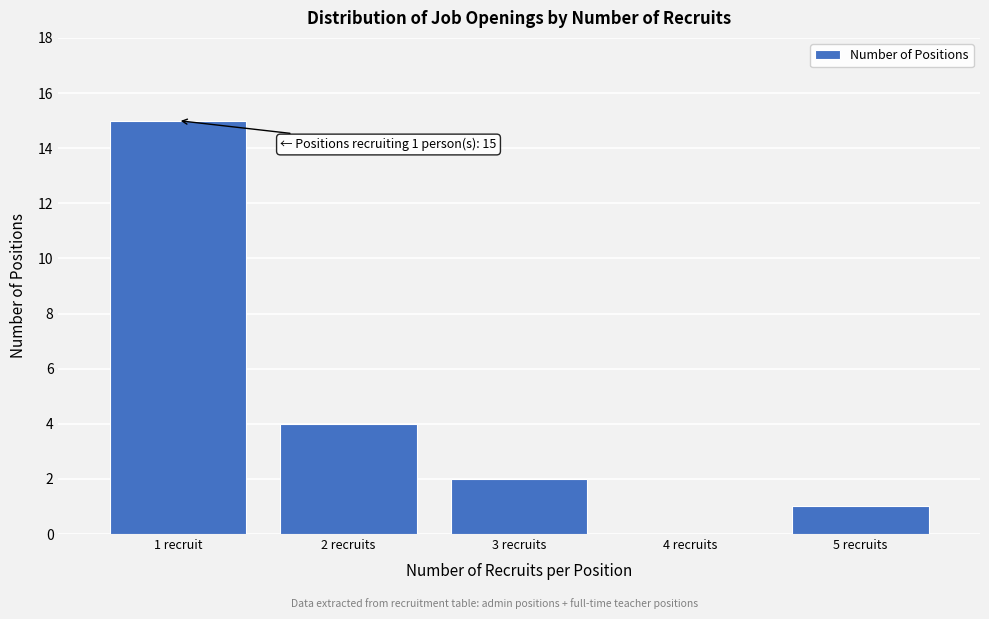

Reading left to right, list all the values displayed in this chart.

1 recruit=15	2 recruits=4	3 recruits=2	4 recruits=0	5 recruits=1